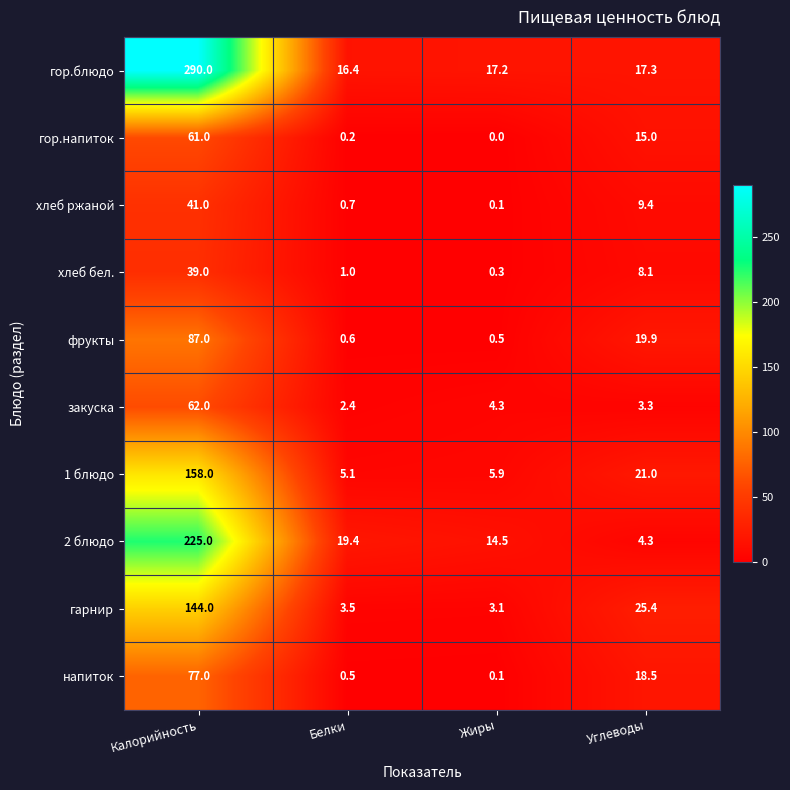

At which label is хлеб бел. closest to 19?

Углеводы